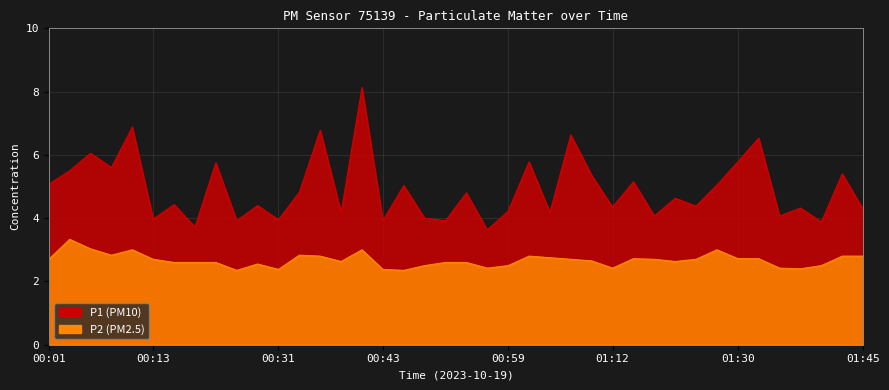

List the series in order of their overall mean, lowest first.

P2, P1